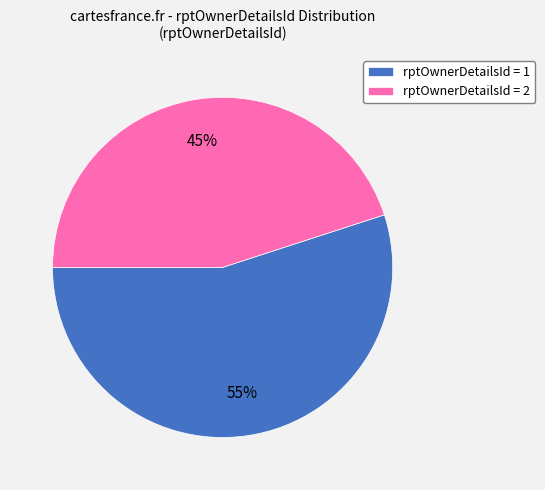

Which has a higher value, rptOwnerDetailsId = 1 or rptOwnerDetailsId = 2?

rptOwnerDetailsId = 1